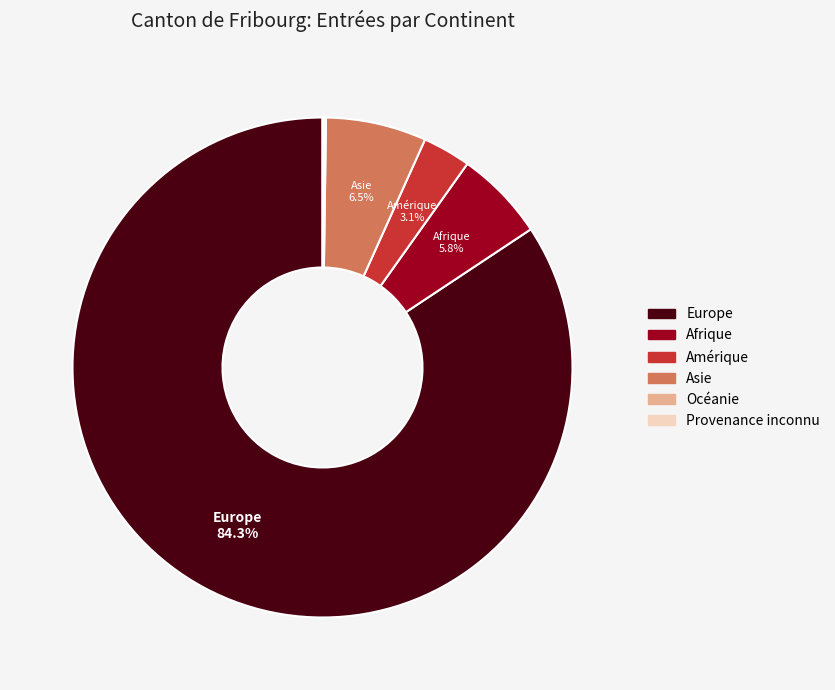

How much of the chart is everything except Afrique?

94.2%